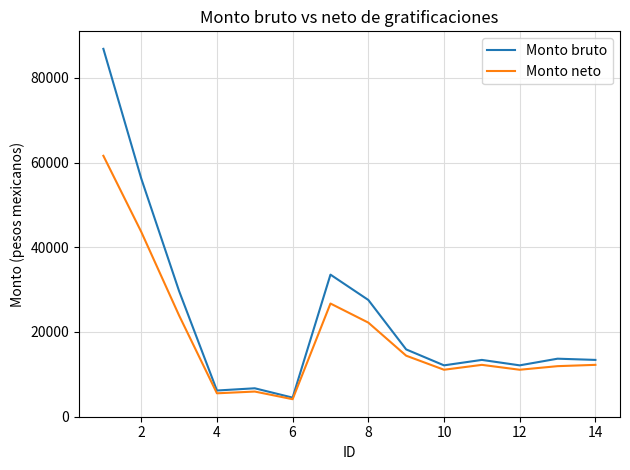

What is the smallest value displayed?

4100.3